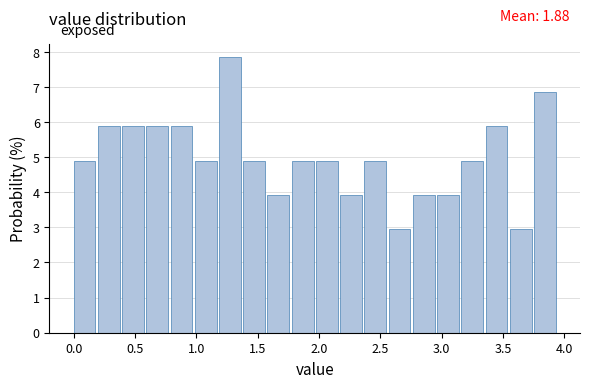

Around what value on the x-axis is the tallest bar? Give the approximate position of its centre, as read against the axis.

1.25